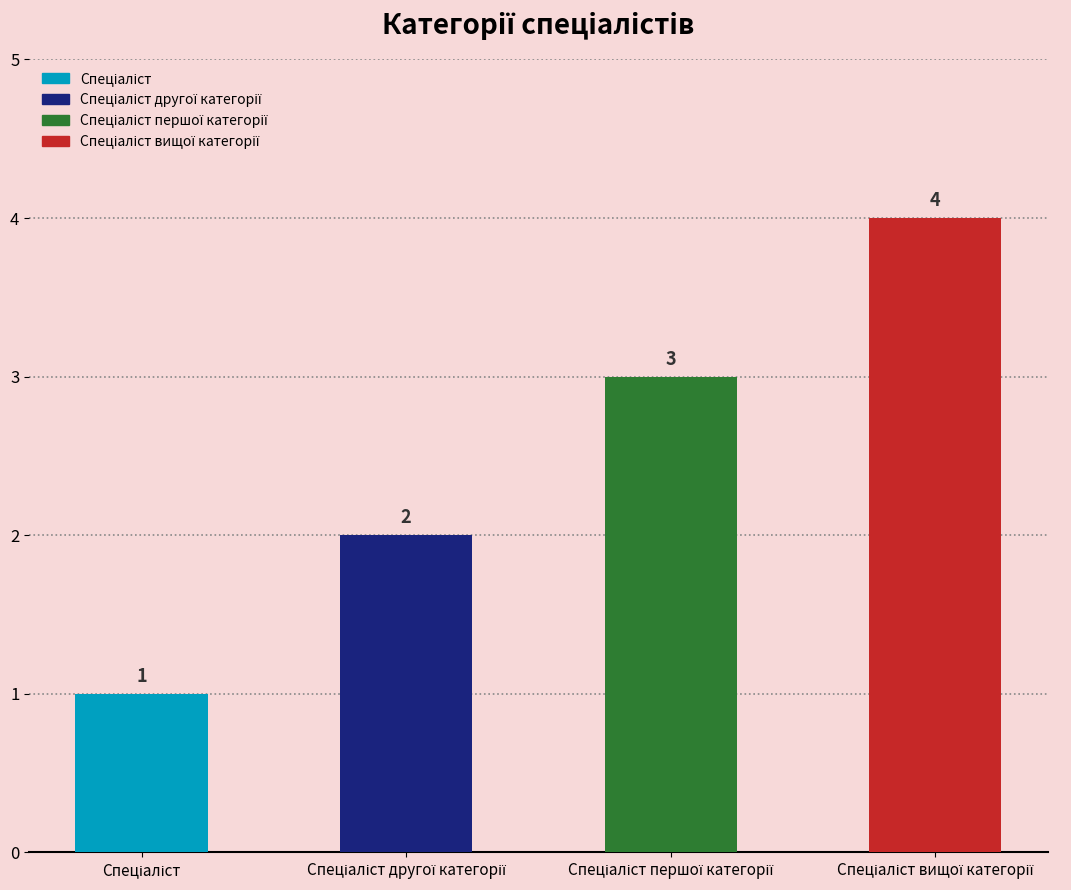

Reading right to left, extract all data points from this chart.

Спеціаліст вищої категорії=4	Спеціаліст першої категорії=3	Спеціаліст другої категорії=2	Спеціаліст=1